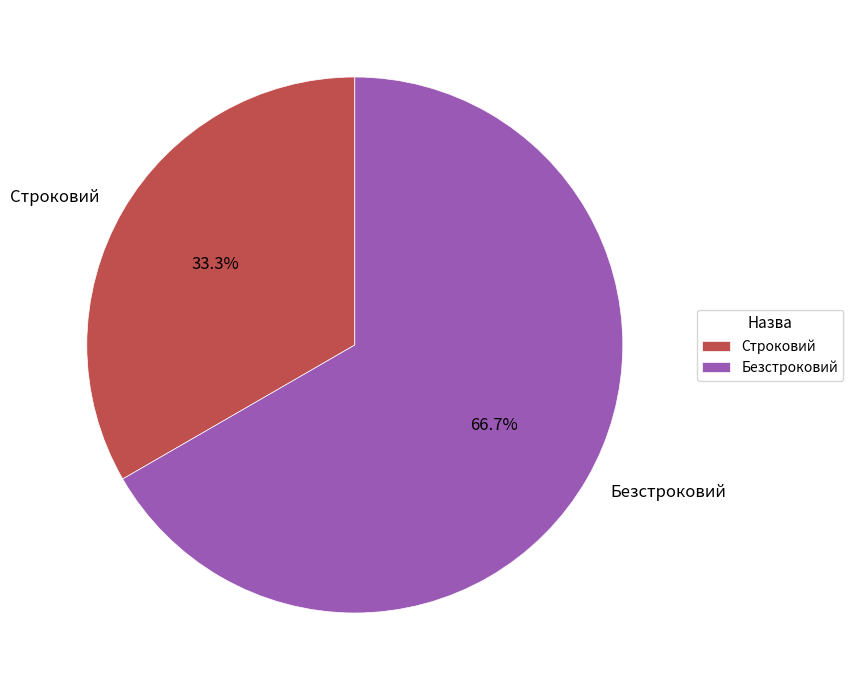

To the nearest percent, what is the average slice percentage?

50%